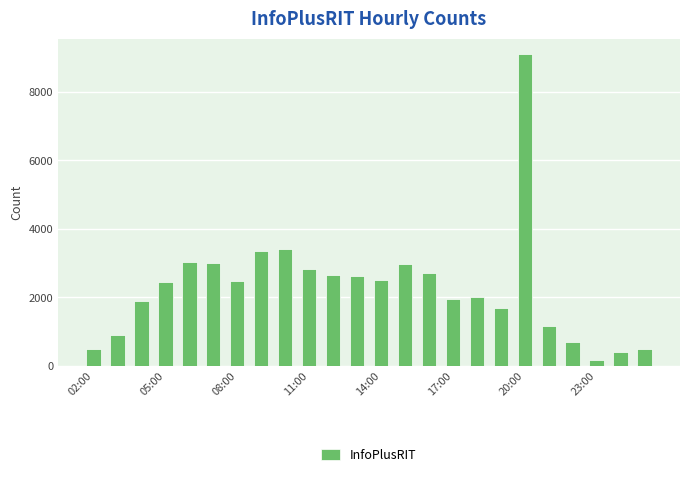

What is the maximum value shown in the chart?

9098